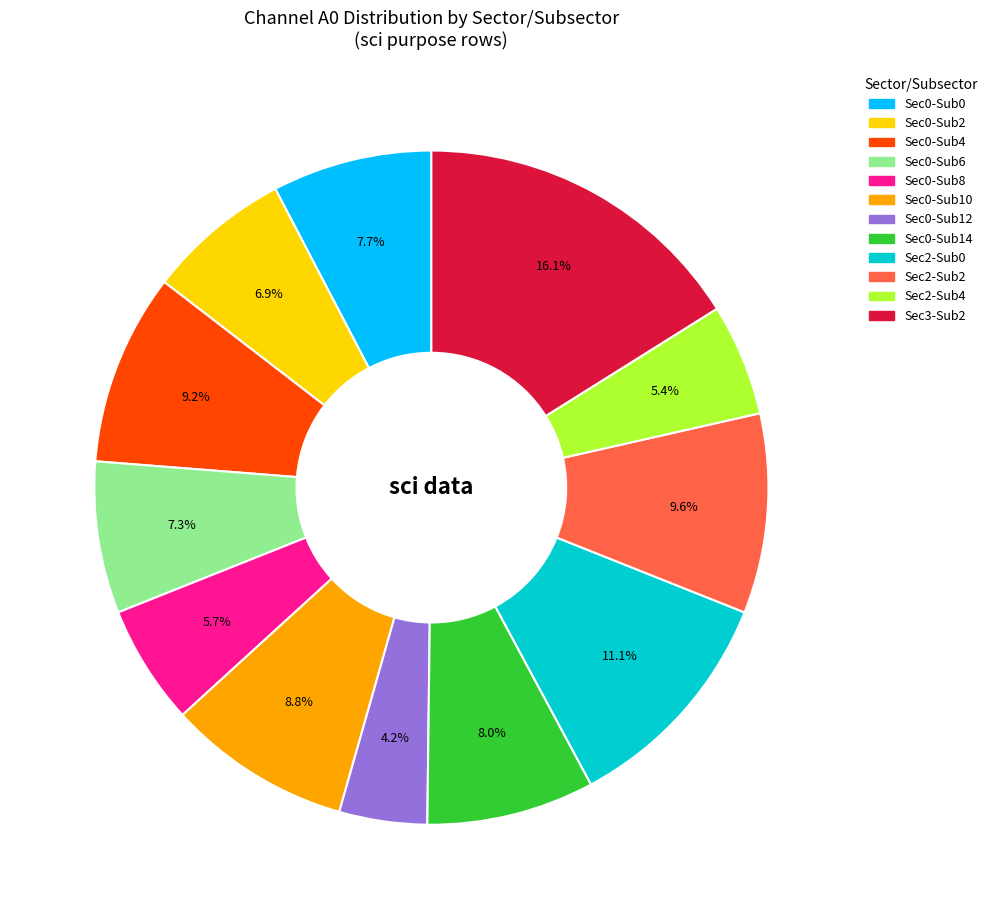

What is the largest slice in the pie chart?

Sec3-Sub2